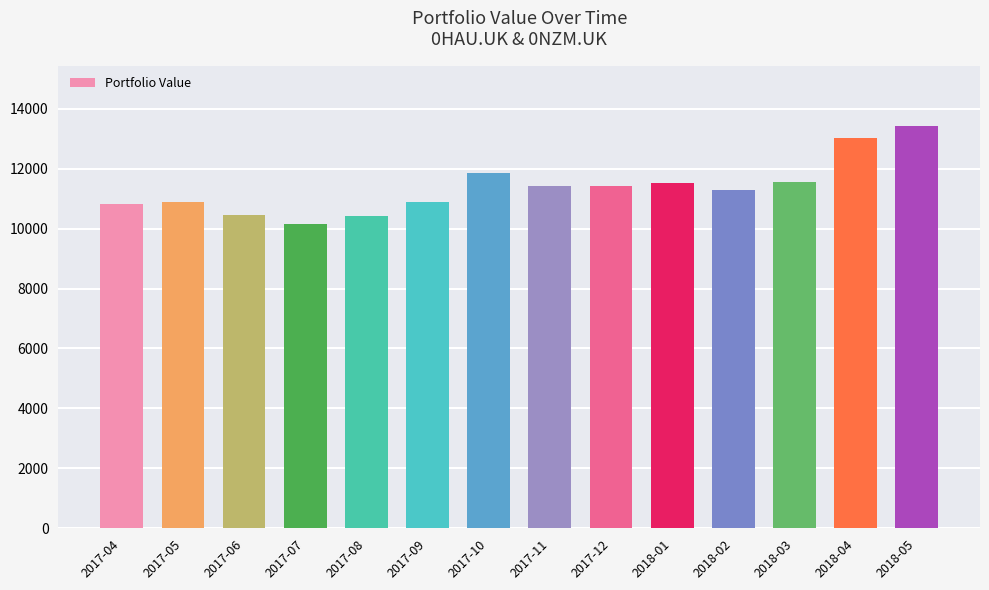

What is the maximum value shown in the chart?

13424.5